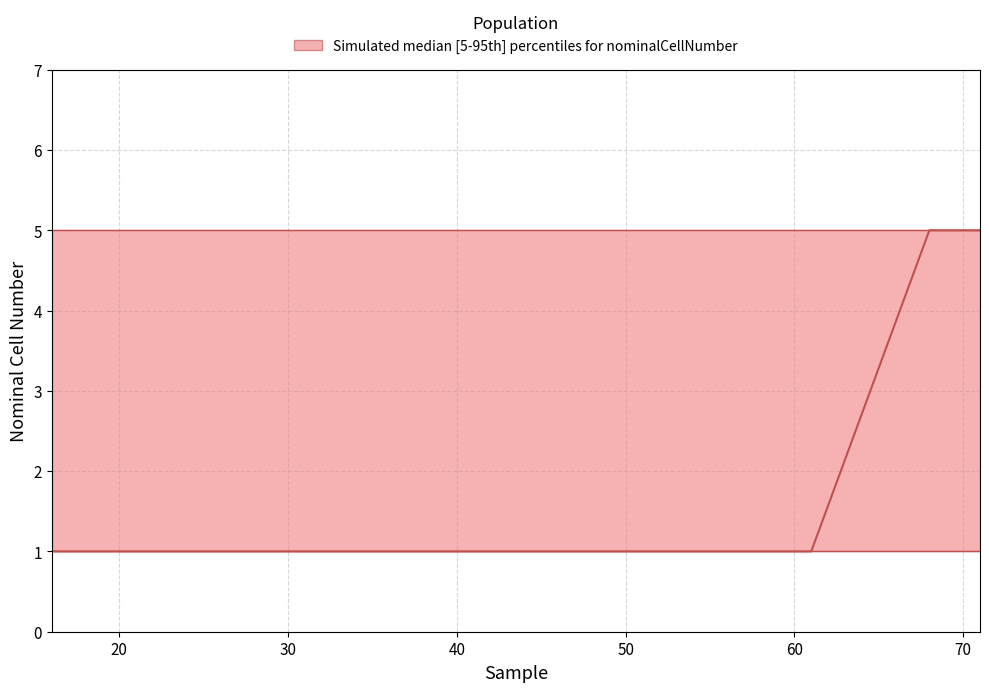

What is the sum of all upper values?

95